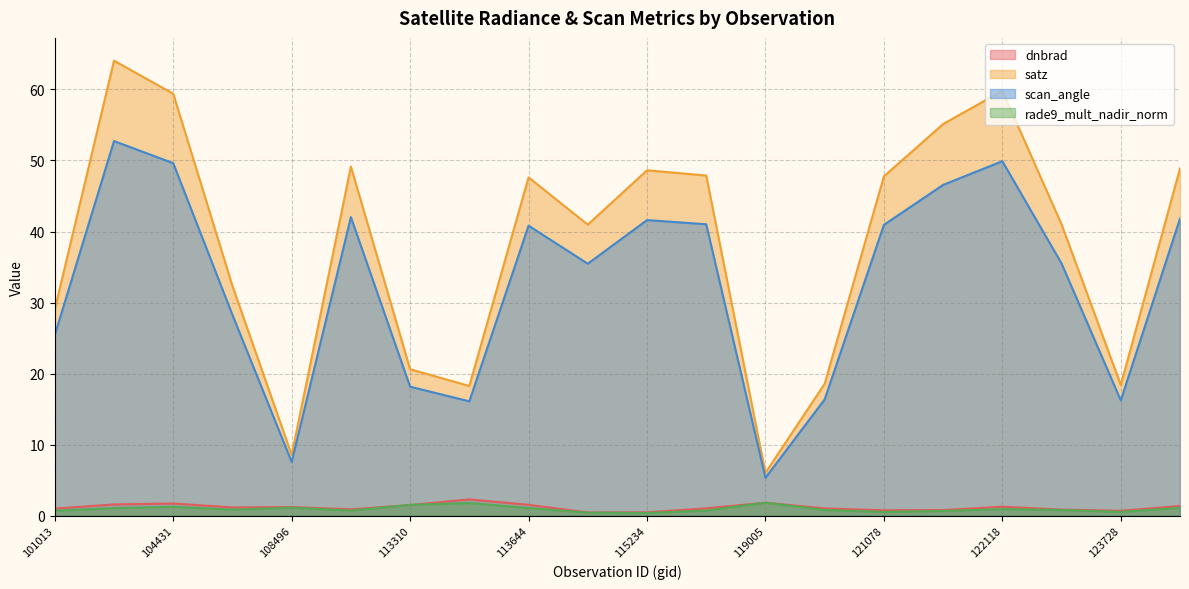

Reading left to right, list all the values displayed in this chart.

dnbrad: 101013=1.0	103838=1.6	104431=1.7	107440=1.2	108496=1.2	109198=0.9	113310=1.5	113478=2.3	113644=1.5	114757=0.4	115234=0.5	115591=1.0	119005=1.8	120905=1.0	121078=0.8	121432=0.8	122118=1.3	122478=0.9	123728=0.7	131543=1.4
satz: 101013=29.0	103838=64.1	104431=59.4	107440=32.3	108496=8.6	109198=49.1	113310=20.6	113478=18.3	113644=47.6	114757=41.0	115234=48.6	115591=47.9	119005=6.0	120905=18.6	121078=47.8	121432=55.1	122118=59.8	122478=41.0	123728=18.4	131543=48.9
scan_angle: 101013=25.4	103838=52.7	104431=49.6	107440=28.3	108496=7.6	109198=42.0	113310=18.2	113478=16.1	113644=40.8	114757=35.5	115234=41.6	115591=41.0	119005=5.3	120905=16.4	121078=40.9	121432=46.6	122118=49.9	122478=35.5	123728=16.2	131543=41.8
rade9_mult_nadir_norm: 101013=0.7	103838=1.1	104431=1.2	107440=0.8	108496=1.1	109198=0.7	113310=1.5	113478=1.8	113644=1.1	114757=0.4	115234=0.4	115591=0.7	119005=1.8	120905=0.8	121078=0.5	121432=0.7	122118=0.9	122478=0.8	123728=0.5	131543=1.1